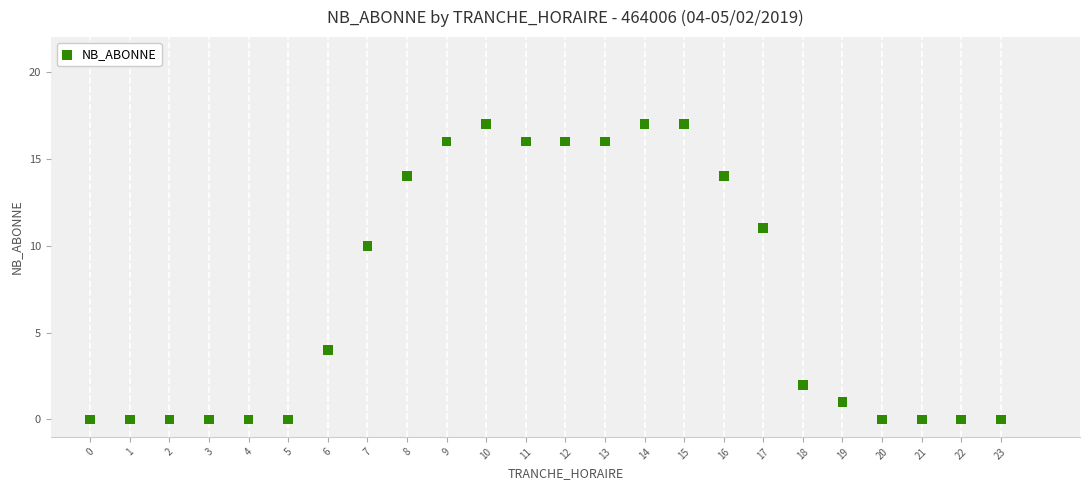

What is the range of Y values (max minus min)?

17